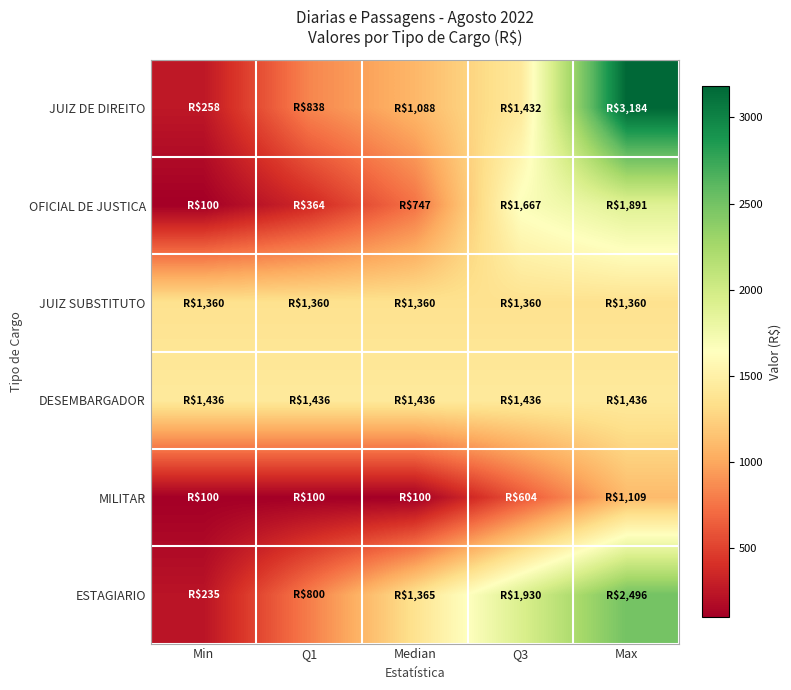

Reading left to right, transcribe all the data shown in this chart.

JUIZ DE DIREITO: Min=258.4	Q1=837.6	Median=1088.2	Q3=1431.8	Max=3183.6
OFICIAL DE JUSTICA: Min=99.5	Q1=363.5	Median=746.6	Q3=1667.4	Max=1891.4
JUIZ SUBSTITUTO: Min=1360.2	Q1=1360.2	Median=1360.2	Q3=1360.2	Max=1360.2
DESEMBARGADOR: Min=1436.2	Q1=1436.2	Median=1436.2	Q3=1436.2	Max=1436.2
MILITAR: Min=99.5	Q1=99.5	Median=99.5	Q3=604.4	Max=1109.2
ESTAGIARIO: Min=234.6	Q1=799.9	Median=1365.2	Q3=1930.5	Max=2495.8